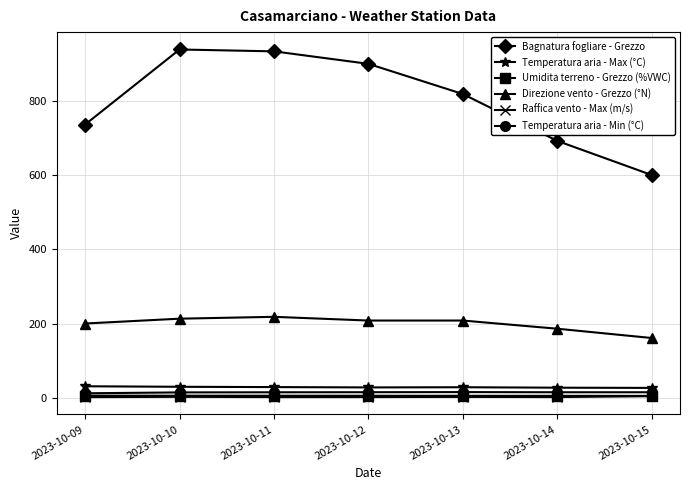

The value of Direzione vento - Grezzo (°N) at 2023-10-14 is 306.6. True or false?

False